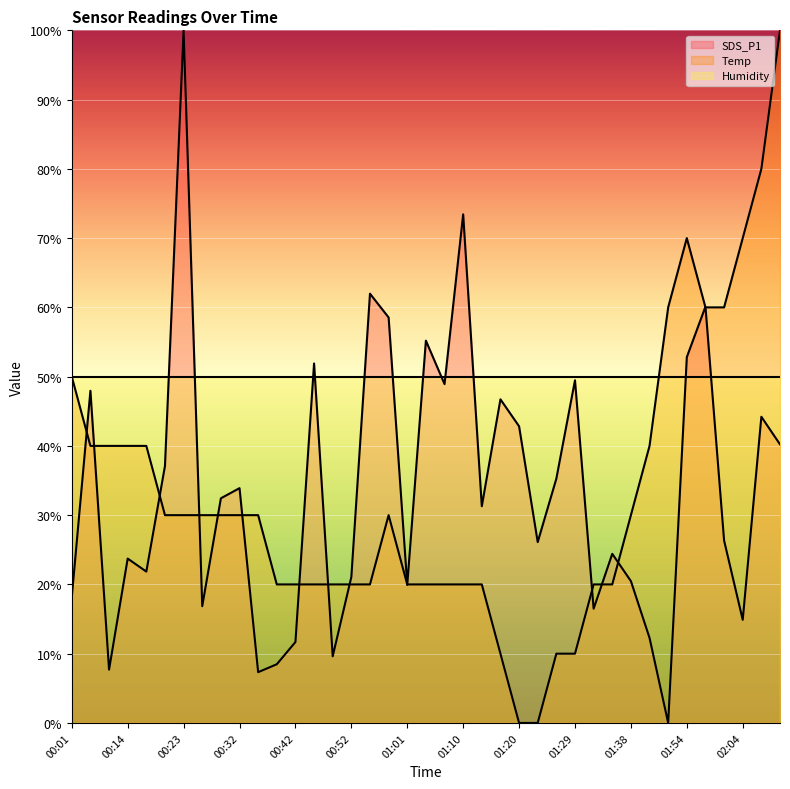

Reading left to right, transcribe all the data shown in this chart.

SDS_P1: 00:01=18.2	00:04=48.0	00:07=7.7	00:14=23.7	00:17=21.9	00:20=37.1	00:23=100.0	00:26=16.9	00:29=32.4	00:32=33.9	00:35=7.3	00:39=8.5	00:42=11.7	00:45=51.9	00:48=9.6	00:52=21.1	00:55=62.0	00:58=58.5	01:01=19.9	01:04=55.2	01:07=48.9	01:10=73.4	01:14=31.3	01:17=46.7	01:20=42.8	01:23=26.1	01:26=35.3	01:29=49.5	01:32=16.5	01:35=24.4	01:38=20.5	01:48=12.3	01:51=0.0	01:54=52.8	01:57=60.1	02:01=26.3	02:04=14.9	02:07=44.2	02:10=40.2
Temp: 00:01=50.0	00:04=40.0	00:07=40.0	00:14=40.0	00:17=40.0	00:20=30.0	00:23=30.0	00:26=30.0	00:29=30.0	00:32=30.0	00:35=30.0	00:39=20.0	00:42=20.0	00:45=20.0	00:48=20.0	00:52=20.0	00:55=20.0	00:58=30.0	01:01=20.0	01:04=20.0	01:07=20.0	01:10=20.0	01:14=20.0	01:17=10.0	01:20=0.0	01:23=0.0	01:26=10.0	01:29=10.0	01:32=20.0	01:35=20.0	01:38=30.0	01:48=40.0	01:51=60.0	01:54=70.0	01:57=60.0	02:01=60.0	02:04=70.0	02:07=80.0	02:10=100.0